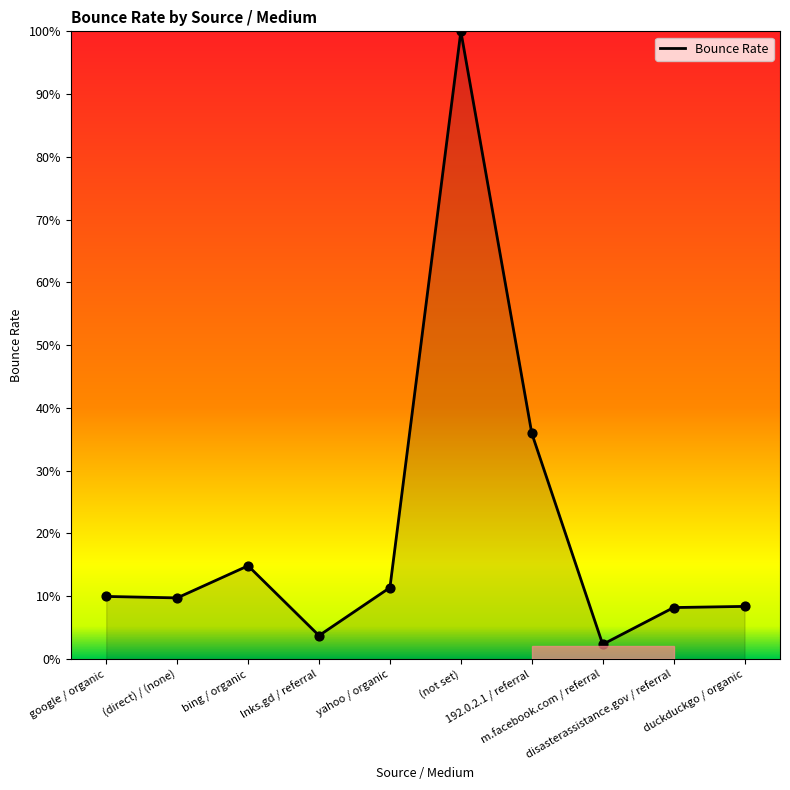

What is the change in value from yahoo / organic to (not set)?

+0.9